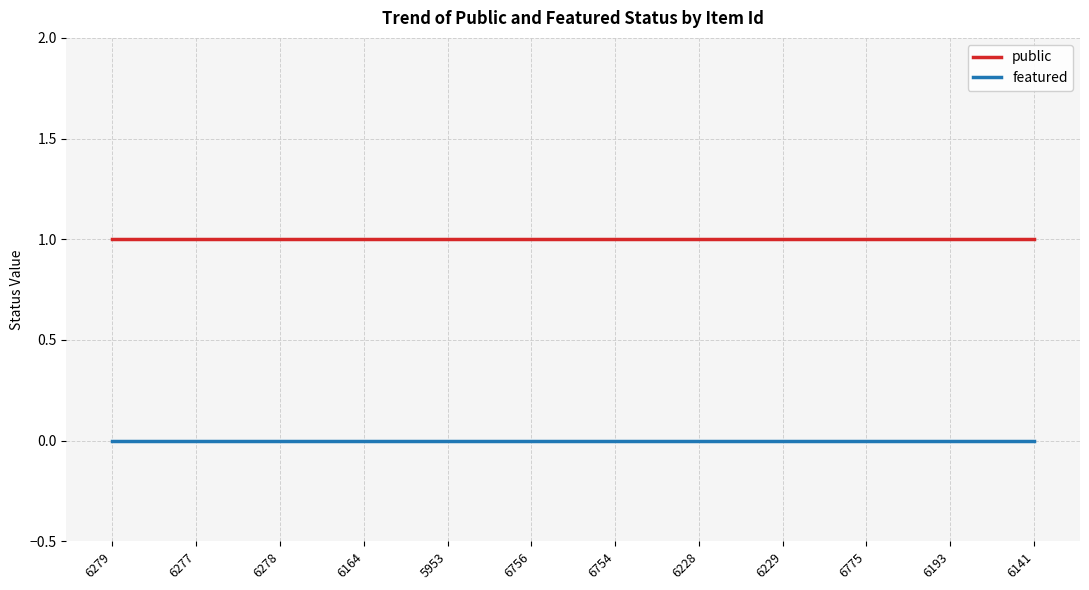

Which series has the largest total across all categories?

public